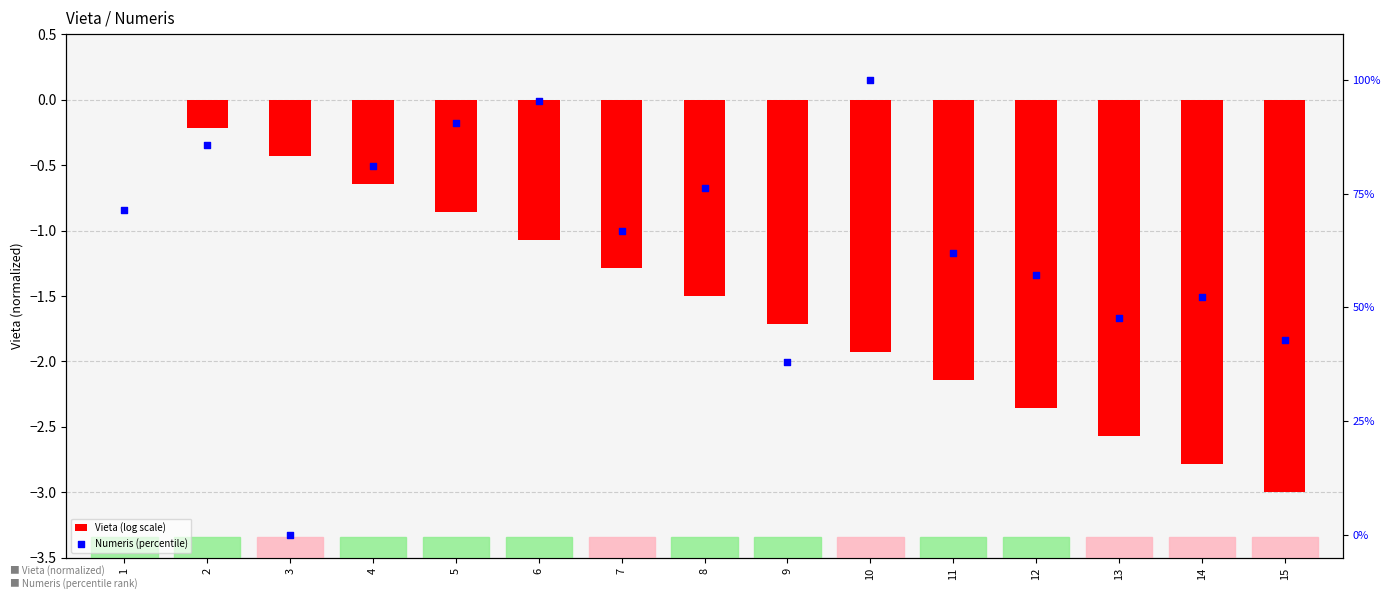

Approximately how many times larger is the value at 2 compared to 7?

1.3